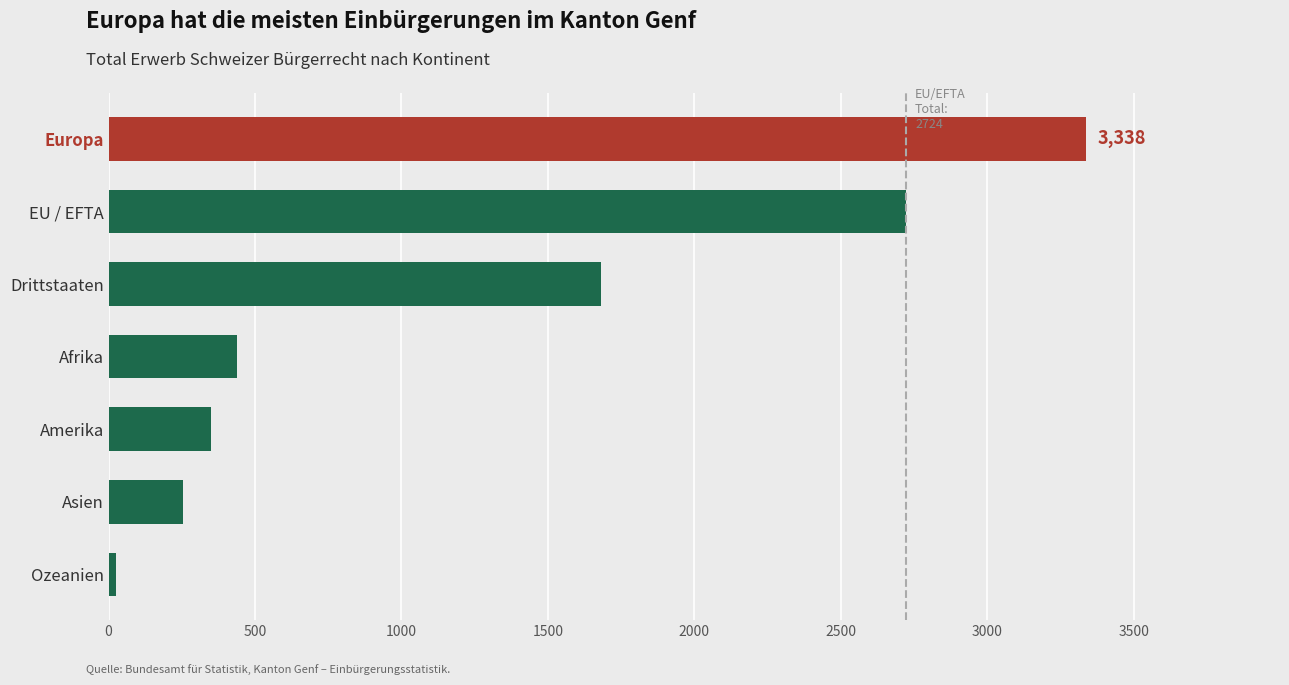

Rank the categories by value from lowest to highest.

Ozeanien, Asien, Amerika, Afrika, Drittstaaten, EU / EFTA, Europa